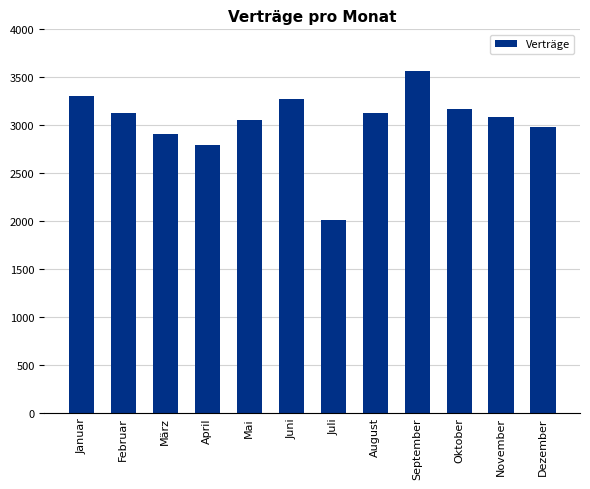

Which label corresponds to the smallest value in the chart?

Juli